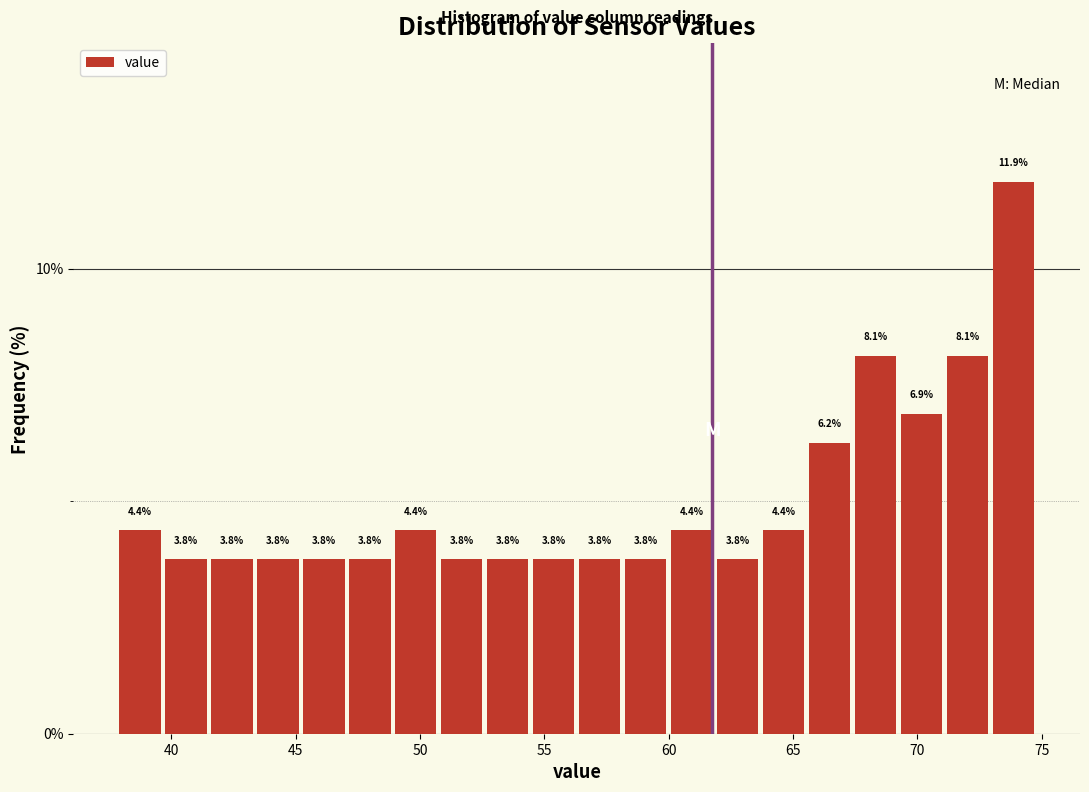

Around what value on the x-axis is the tallest bar? Give the approximate position of its centre, as read against the axis.

74.0